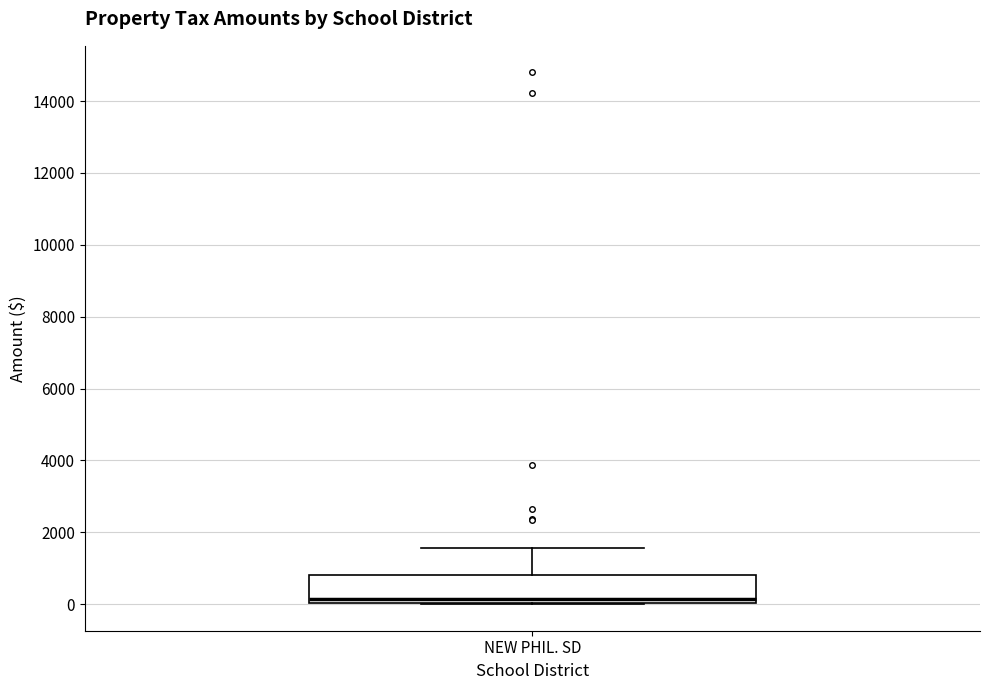

Where is the upper edge of the box for NEW PHIL. SD on the y-axis? The values are not printed on the chart, so give them approximately, as read against the axis.

800